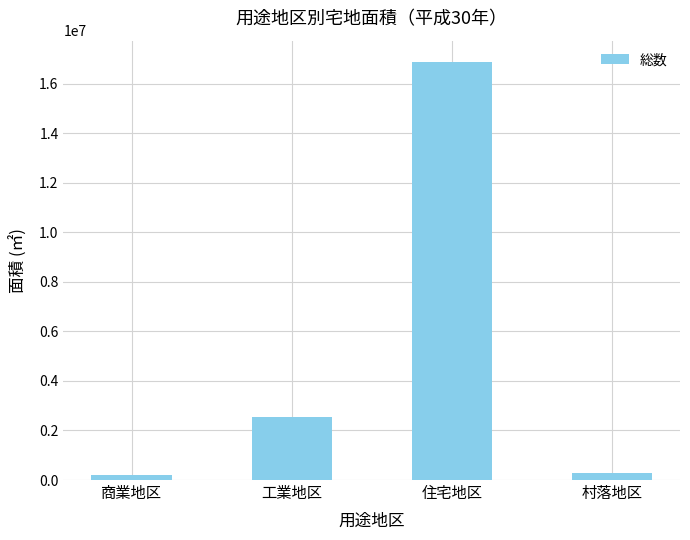

Reading right to left, extract all data points from this chart.

村落地区=293625	住宅地区=16889836	工業地区=2533404	商業地区=187384